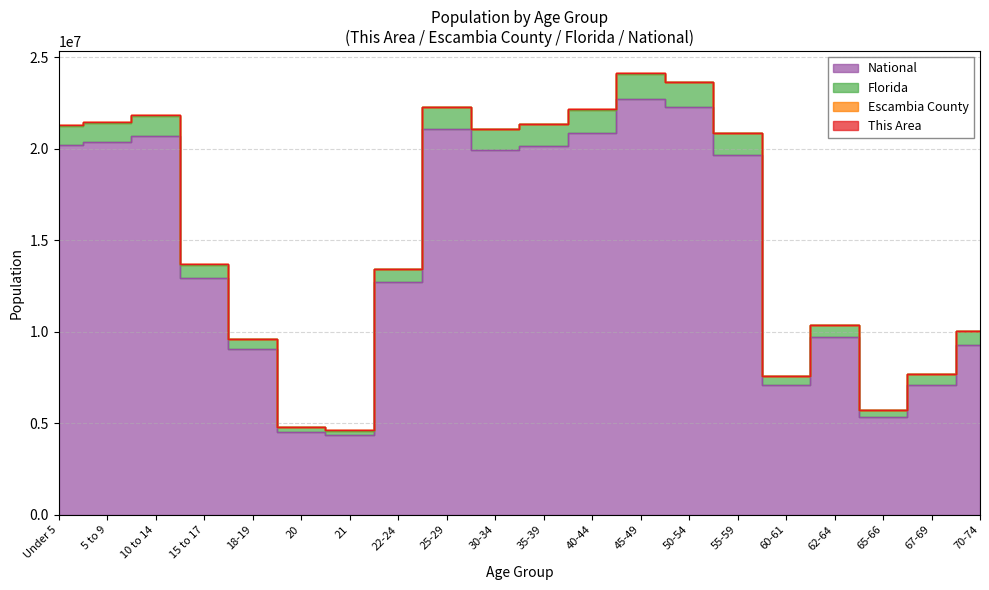

Which category has the lowest value across all series?

21